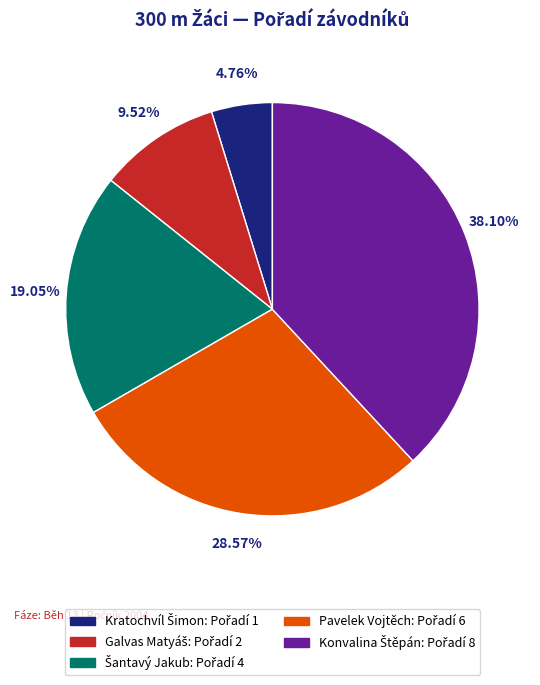

How many segments does this pie chart have?

5